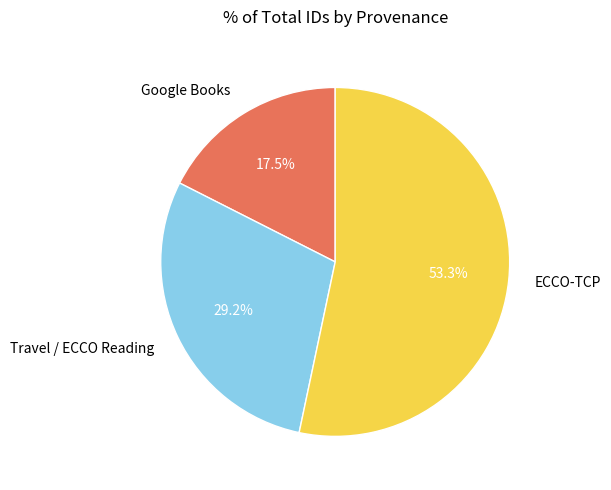

Which slice is the smallest?

Google Books